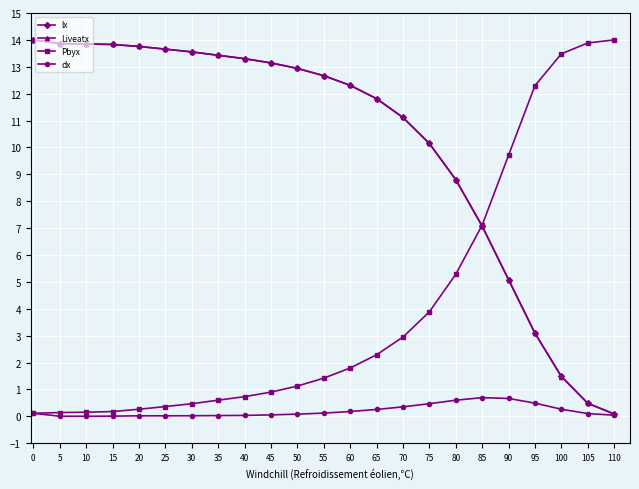

The value of Pbyx at 45 is 0.3. True or false?

False